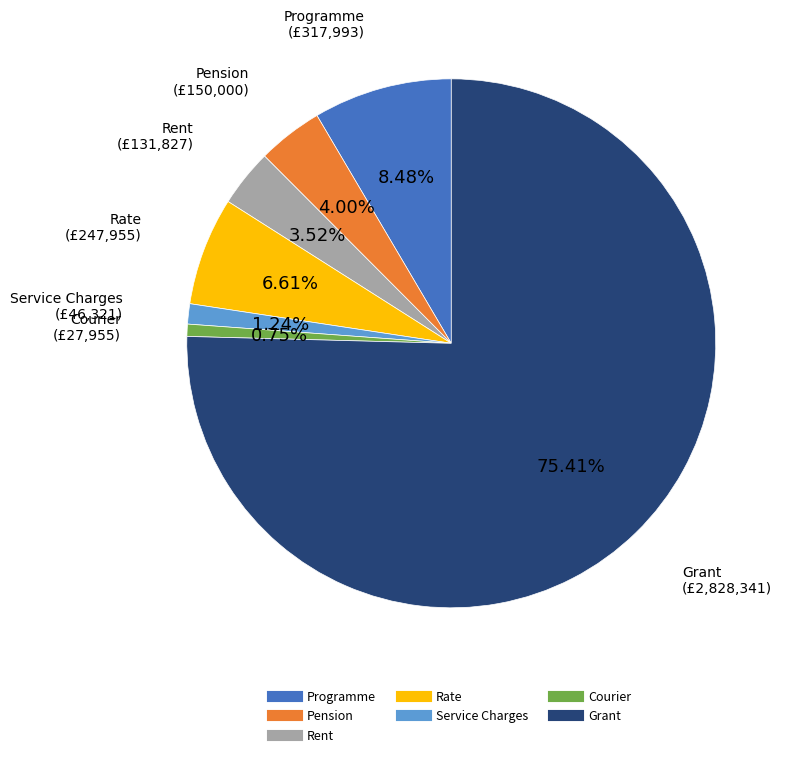

Is the sum of Courier and Grant greater than half?

Yes